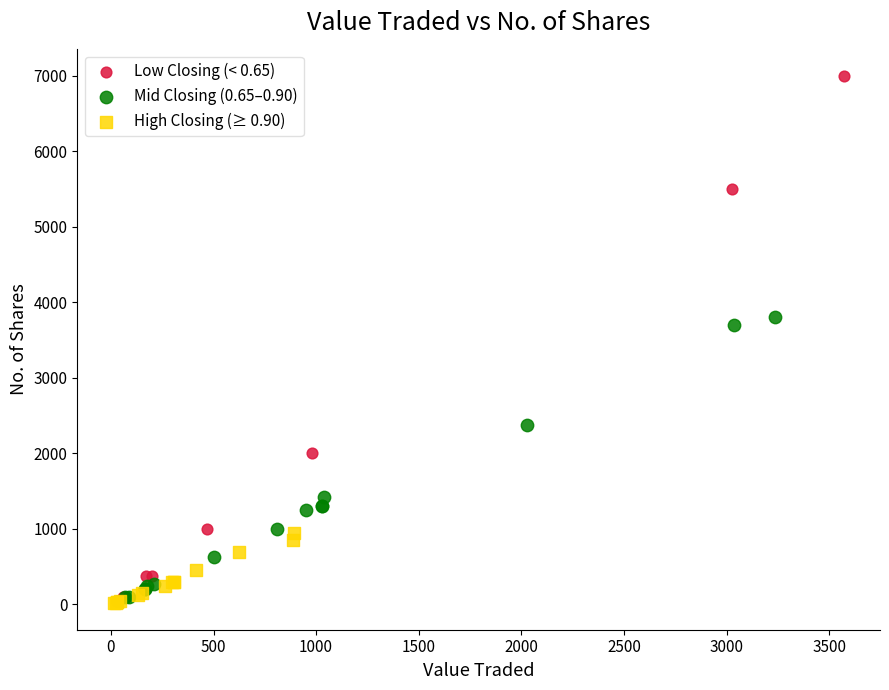

Which series has the largest Y range (max minus min)?

Low Closing (< 0.65)